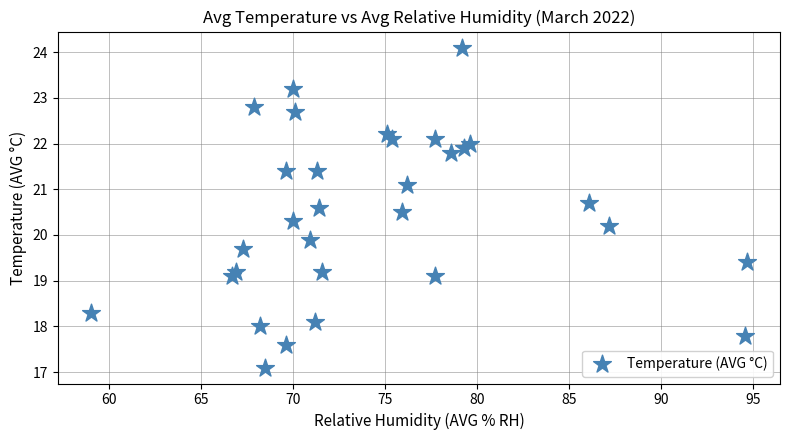

What Y value in the scatter plot is closest to 20?

19.9